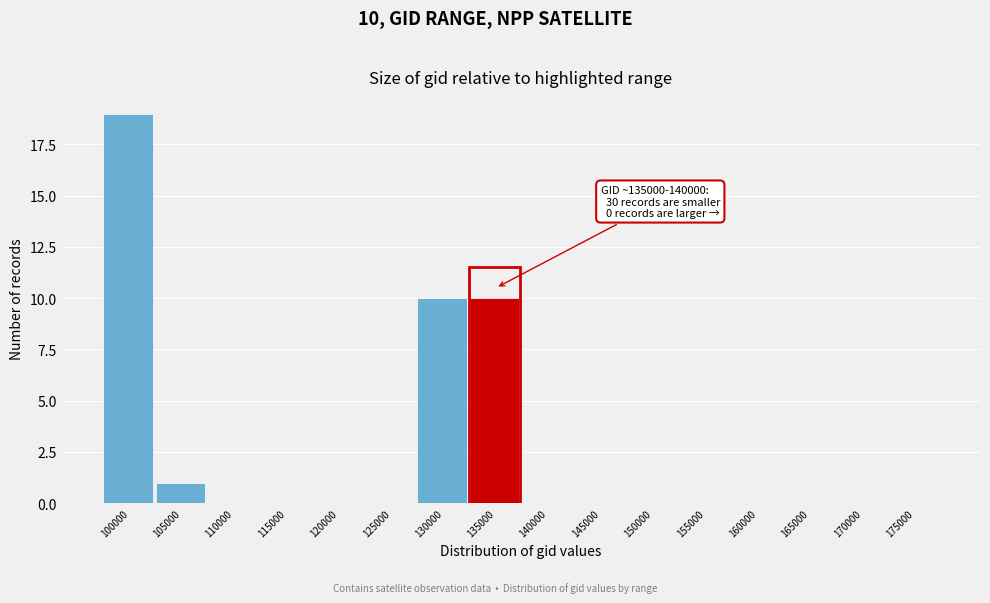

Reading left to right, extract all data points from this chart.

100000=19	105000=1	110000=0	115000=0	120000=0	125000=0	130000=10	135000=10	140000=0	145000=0	150000=0	155000=0	160000=0	165000=0	170000=0	175000=0